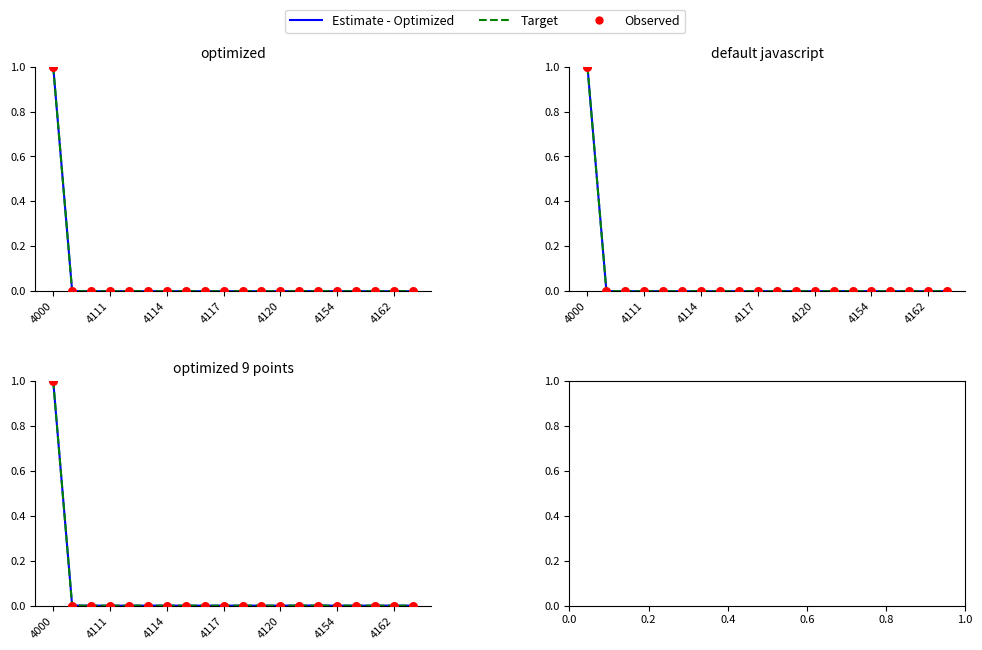

Which series contains the lowest Y value?

Estimate - Optimized